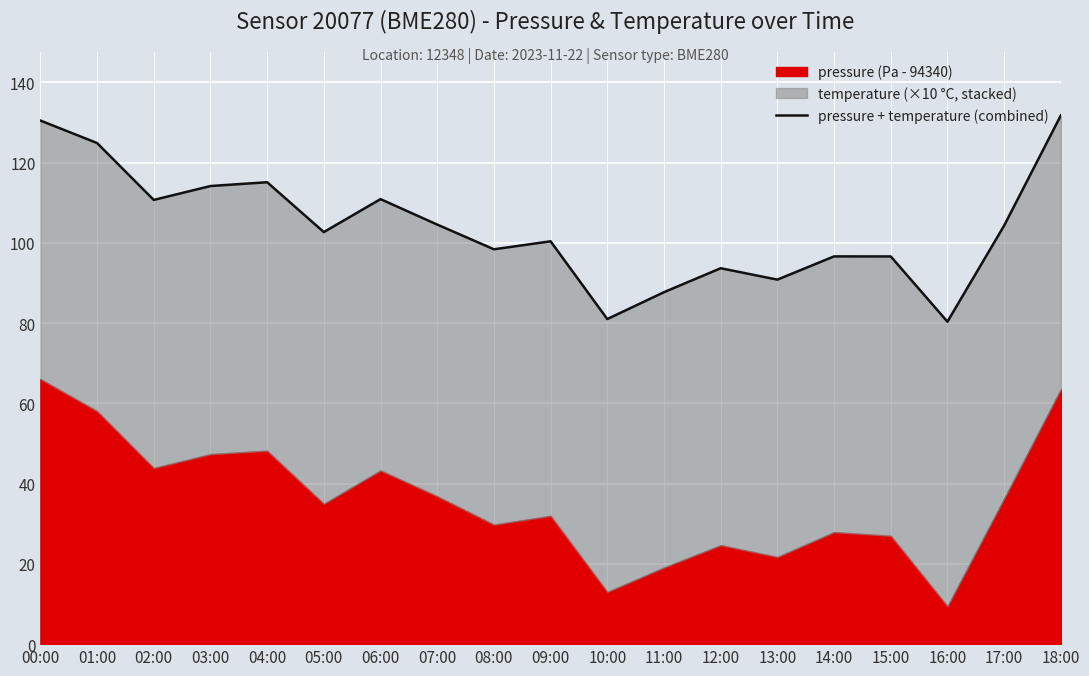

What is the value of the 8th point from the left?

104.5